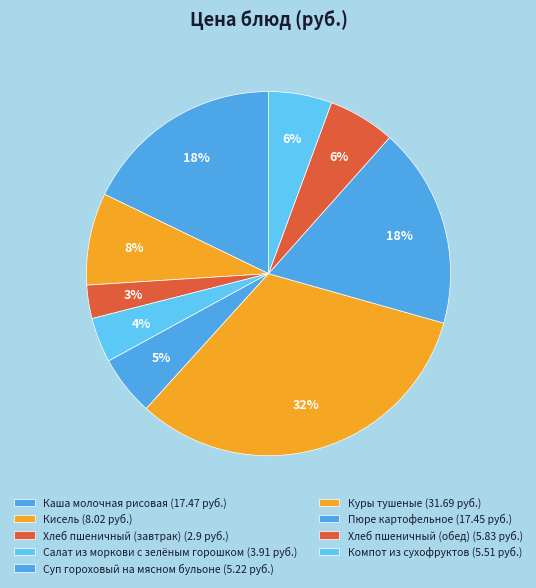

Combined, do Хлеб пшеничный (обед) and Салат из моркови с зелёным горошком account for over 50%?

No